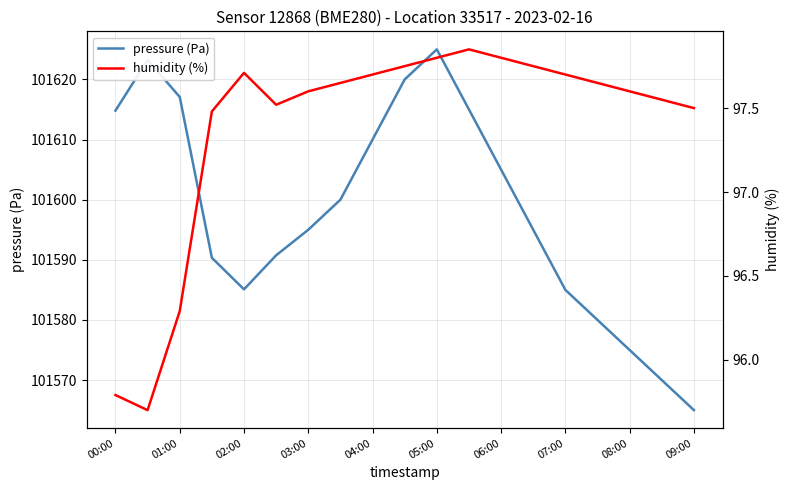

Is it true that pressure (Pa) equals 101595.0 at 03:00?

True